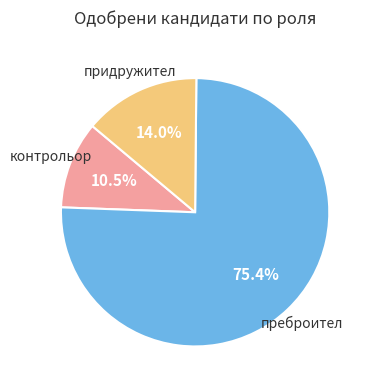

Is there a majority slice in this chart?

Yes